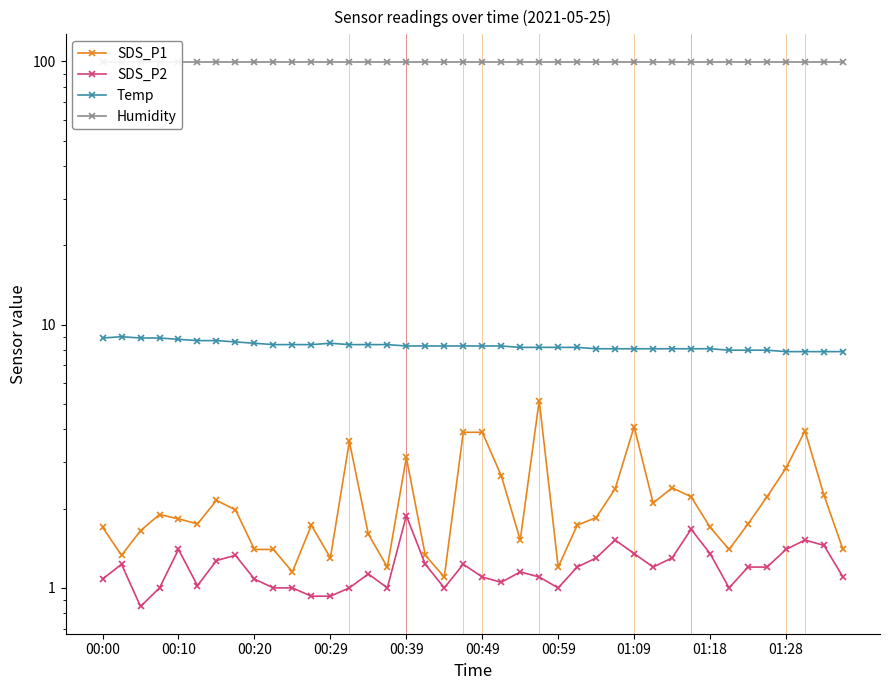

Does the chart have visible grid lines?

No